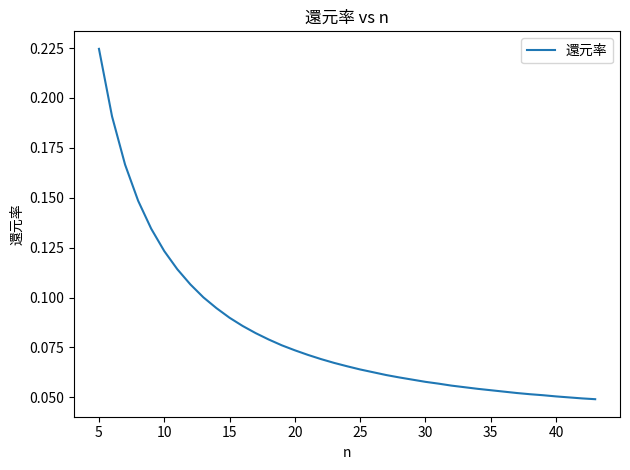

Which category has the highest value across all series?

5